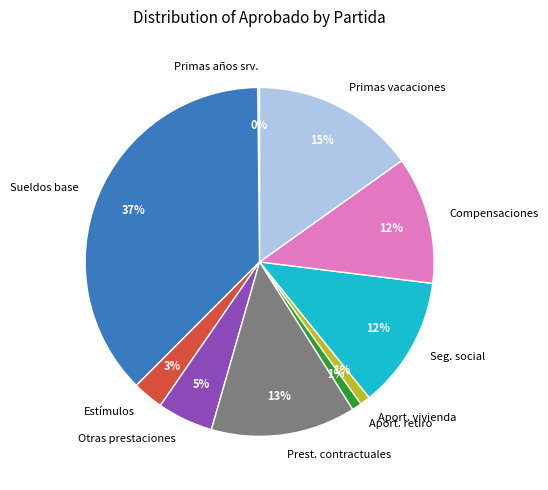

What is the largest slice in the pie chart?

Sueldos base